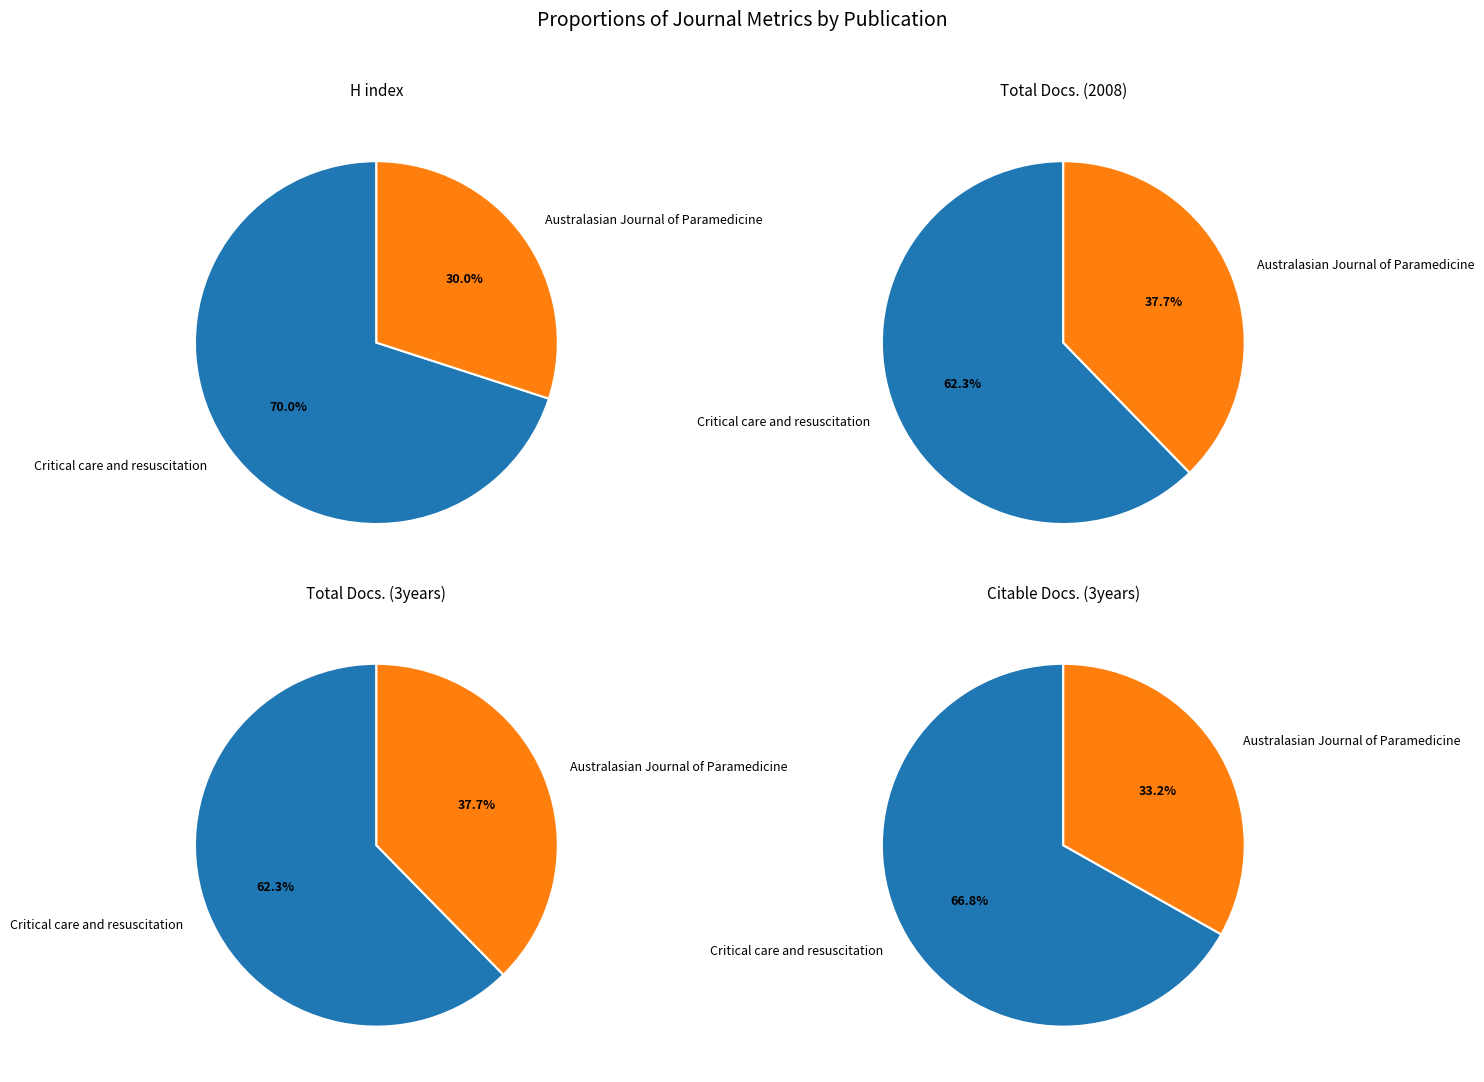

Between Critical care and resuscitation and Australasian Journal of Paramedicine, which is larger?

Critical care and resuscitation